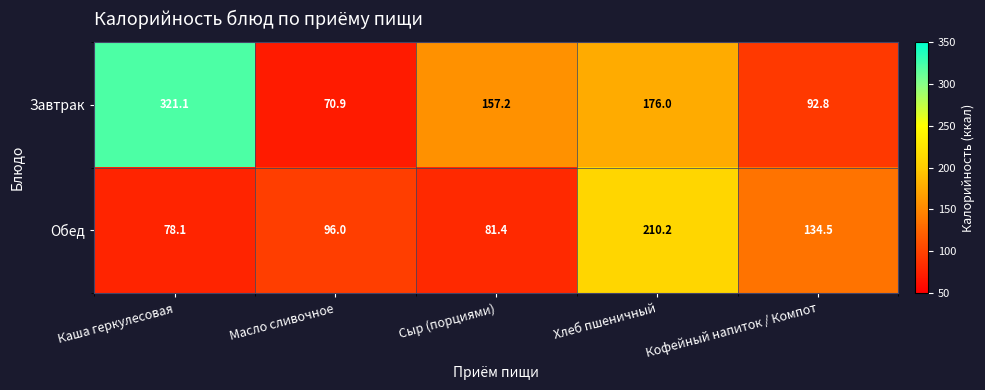

What is the difference between the maximum and second lowest values in the Обед series?

128.8